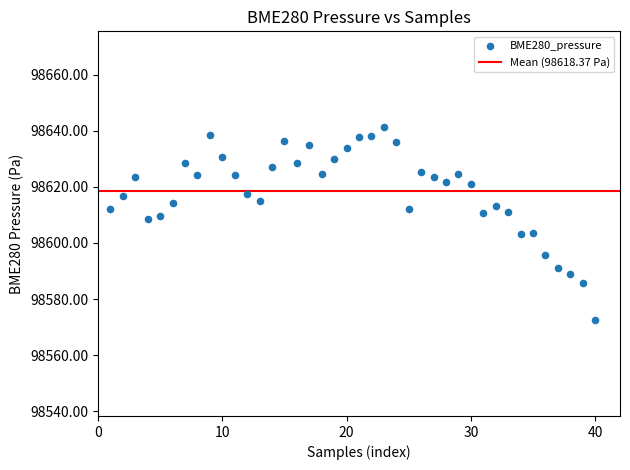

What is the range of X values (max minus min)?

39.0